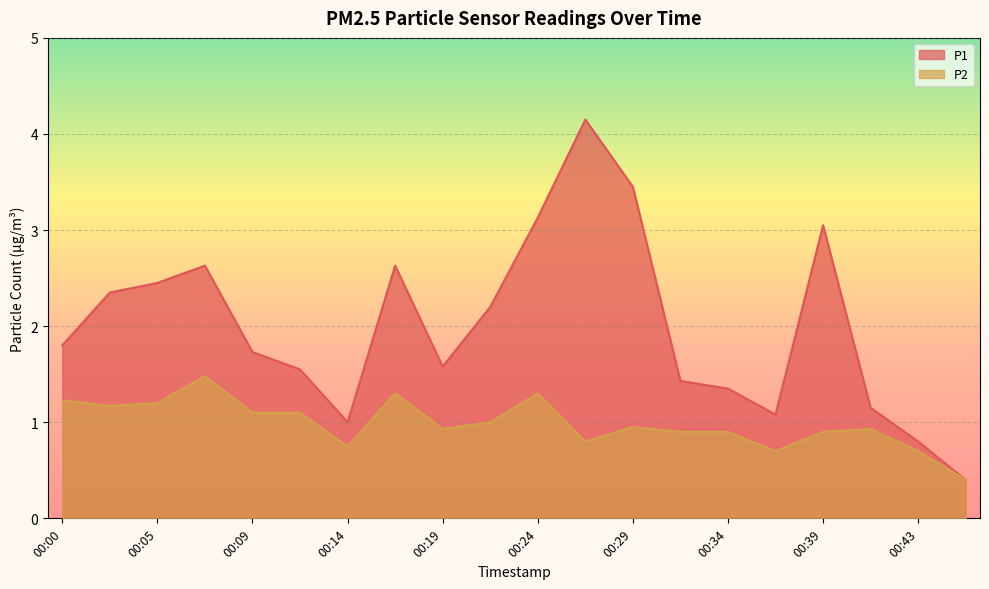

How many distinct data groups are displayed?

2